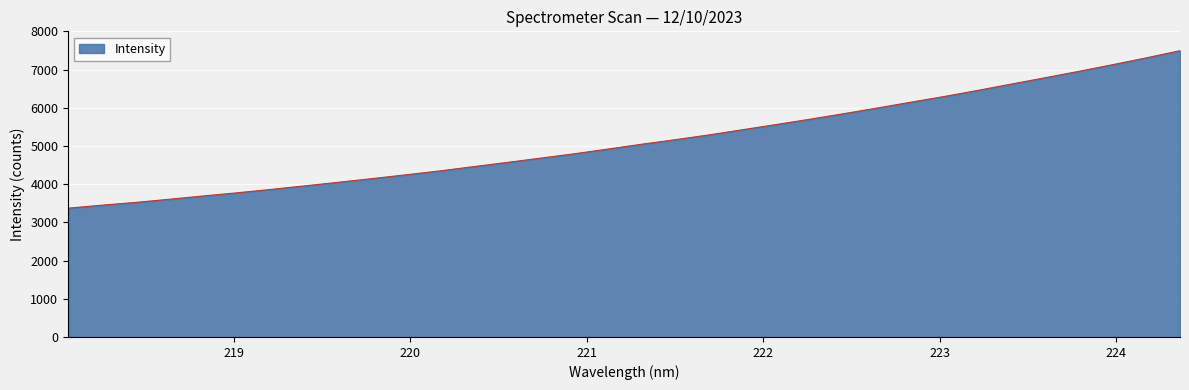

What is the minimum value shown in the chart?

3371.4